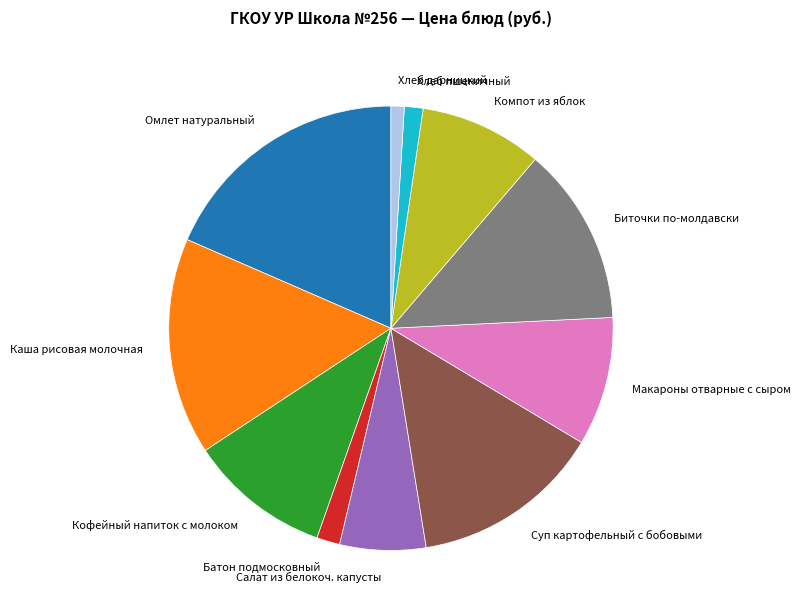

Is the sum of Компот из яблок and Хлеб дарницкий greater than half?

No